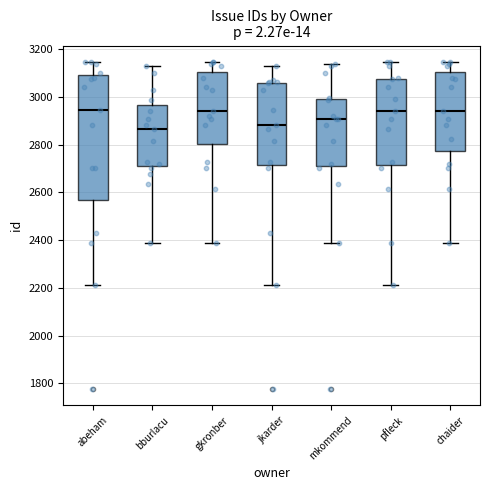

Which box is the tallest, from its lower edge to its upper edge?

abeham